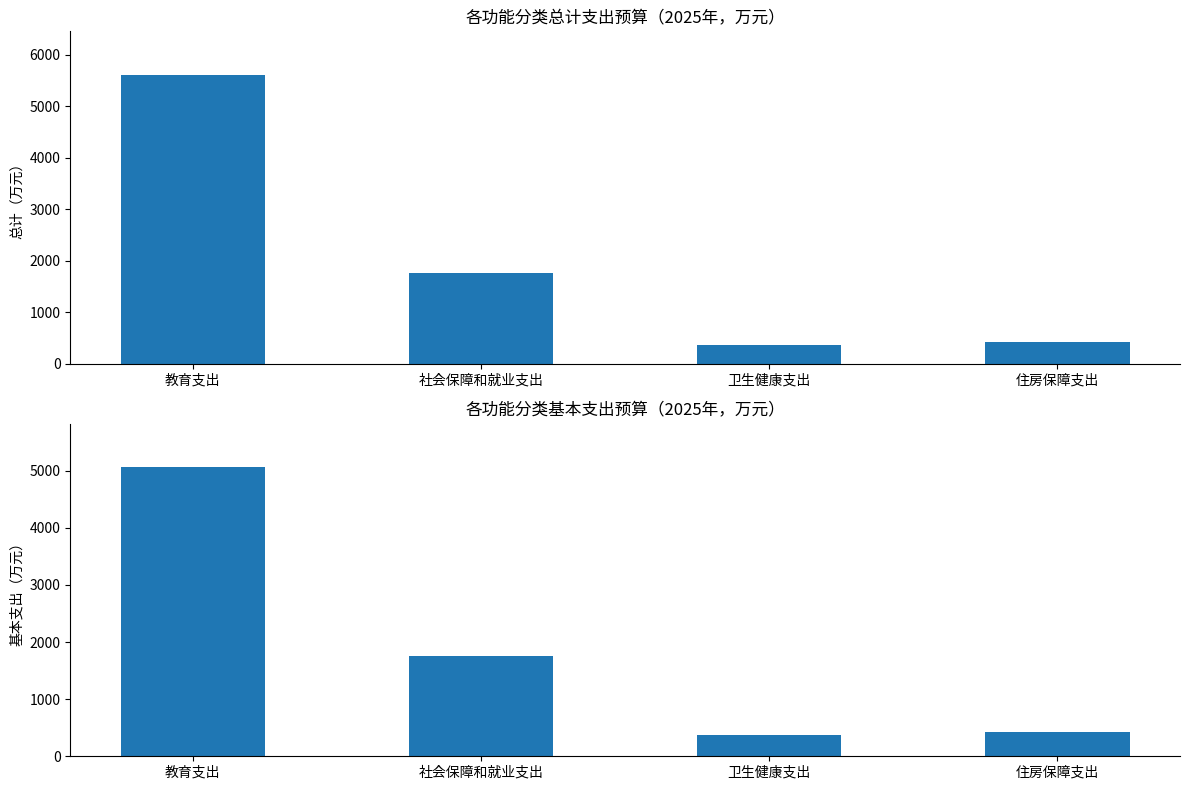

At which label does 总计 first exceed 1762?

教育支出